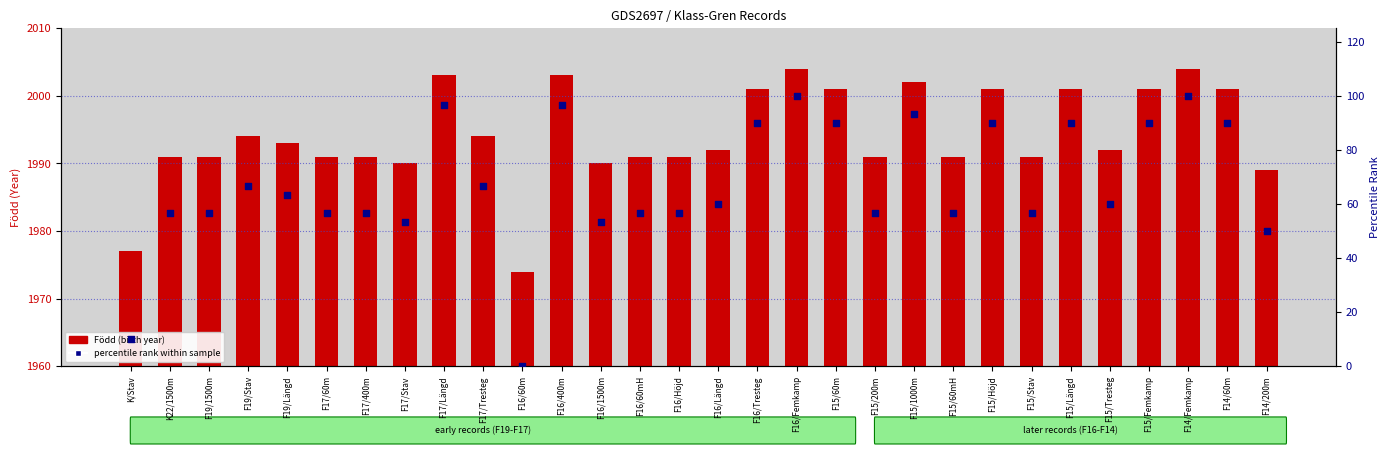

Which series has the widest spread of Y values?

percentile rank within sample